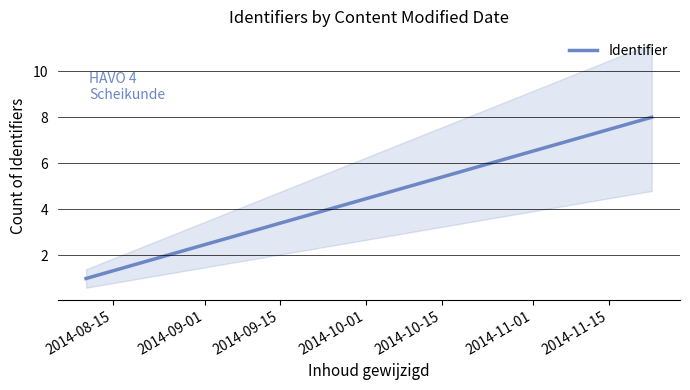

Is it true that the value at 2014-09-01 is 5?

False